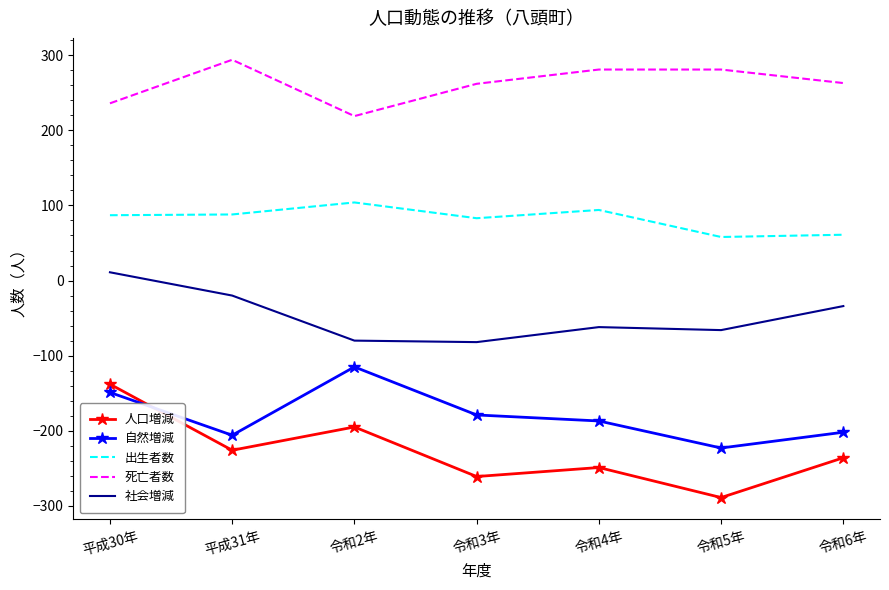

What is the average value of the 社会増減 series?

-48